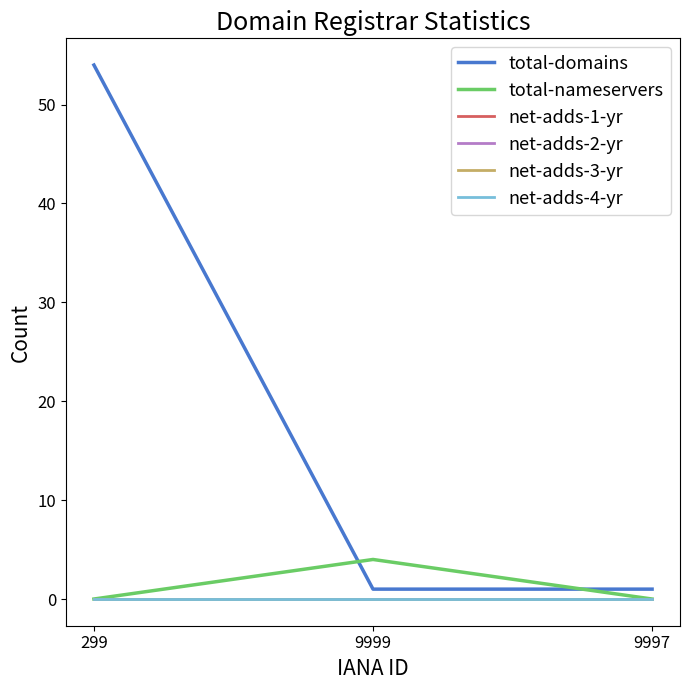

What is the label of the 2nd point from the right?

9999